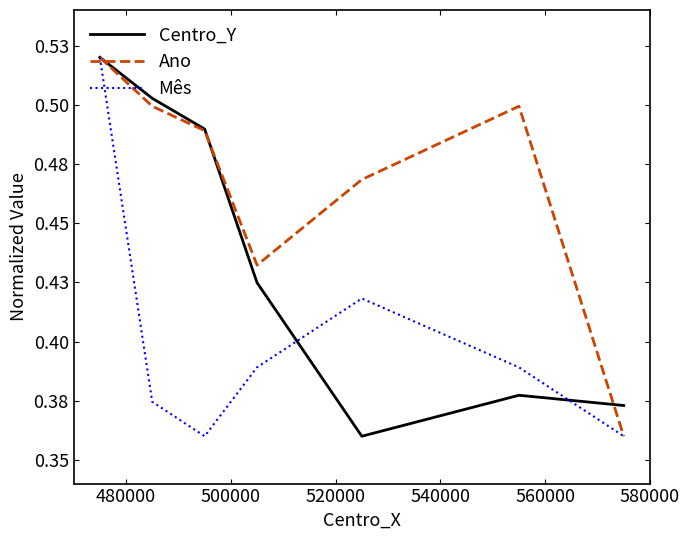

True or false: Mês and Ano cross at least once.

False